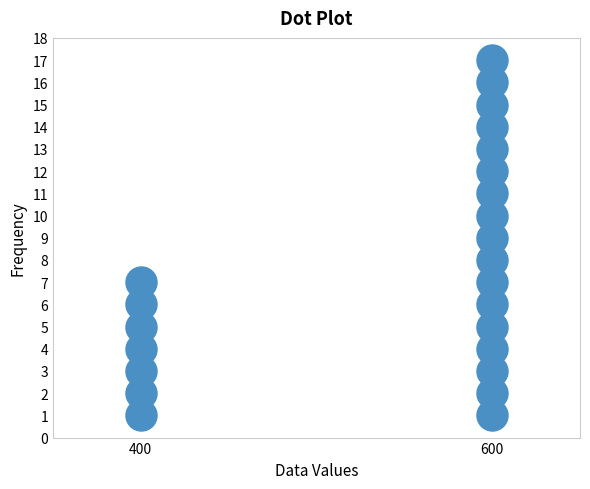

What is the range of Y values (max minus min)?

16